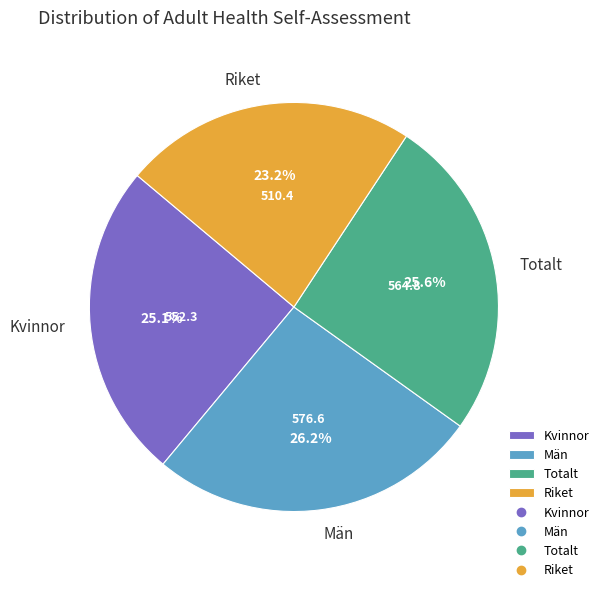

Count the number of slices in the pie.

4